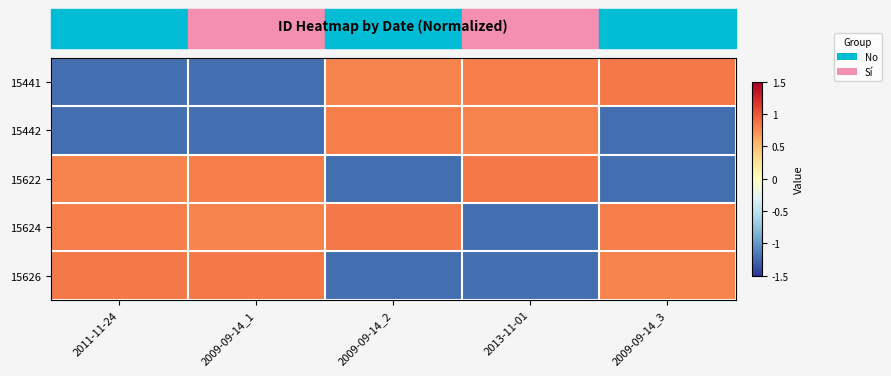

Reading left to right, what are all the values shown in this chart?

15441: 2011-11-24=-1.2	2009-09-14_1=-1.2	2009-09-14_2=0.8	2013-11-01=0.8	2009-09-14_3=0.8
15442: 2011-11-24=-1.2	2009-09-14_1=-1.2	2009-09-14_2=0.8	2013-11-01=0.8	2009-09-14_3=-1.2
15622: 2011-11-24=0.8	2009-09-14_1=0.8	2009-09-14_2=-1.2	2013-11-01=0.8	2009-09-14_3=-1.2
15624: 2011-11-24=0.8	2009-09-14_1=0.8	2009-09-14_2=0.8	2013-11-01=-1.2	2009-09-14_3=0.8
15626: 2011-11-24=0.8	2009-09-14_1=0.8	2009-09-14_2=-1.2	2013-11-01=-1.2	2009-09-14_3=0.8